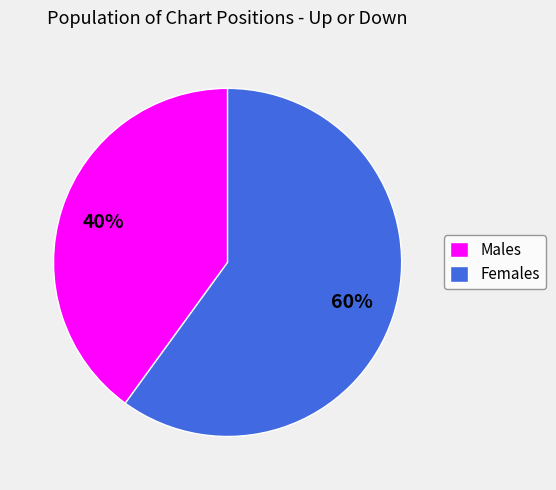

What is the majority slice?

Females